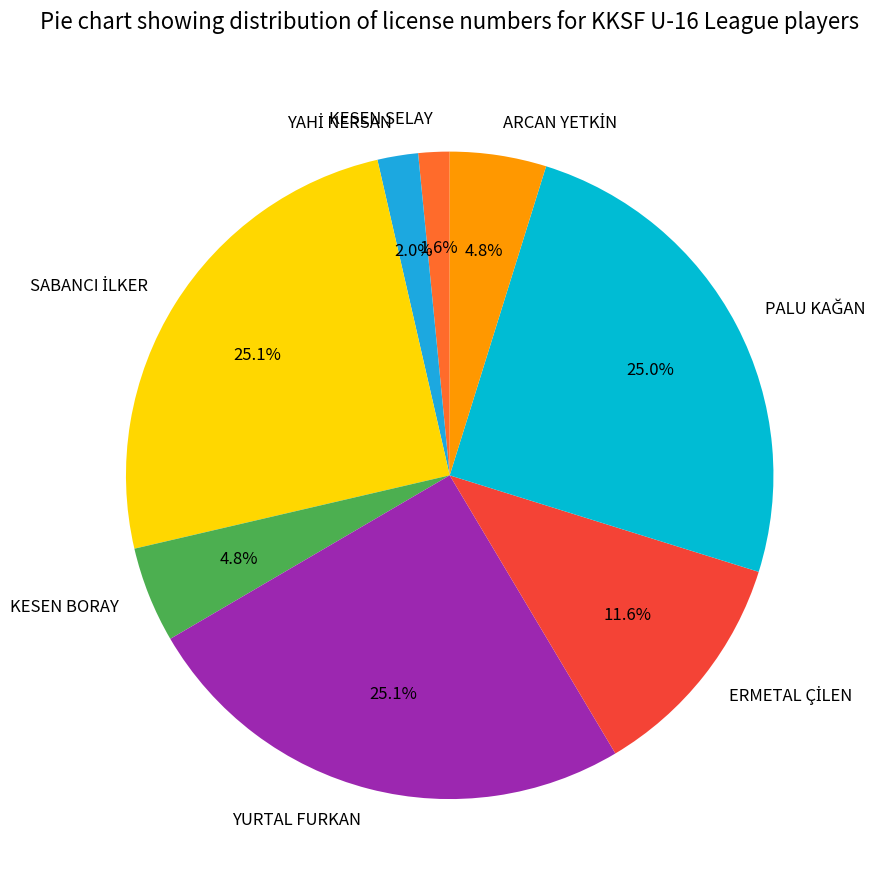

Does KESEN BORAY represent more than half of the total?

No